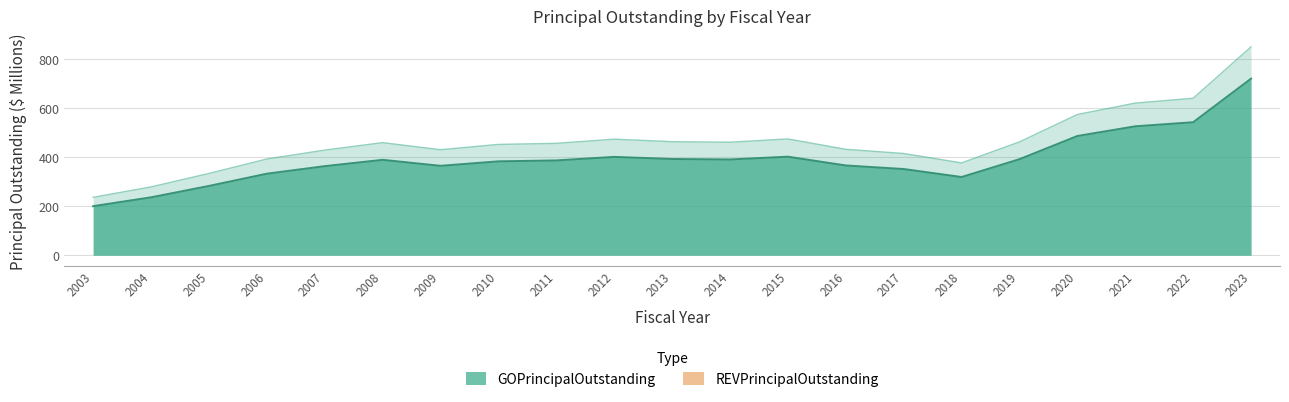

Approximately how many times larger is the value at 2021 compared to 2003?

2.6